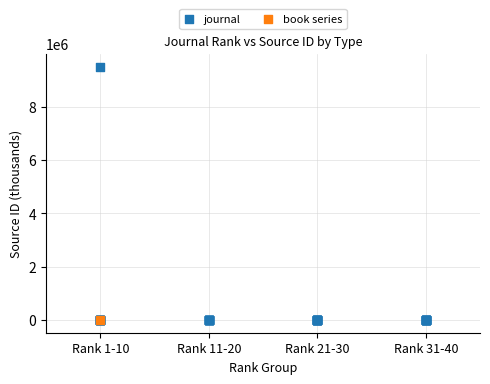

What are all the series names shown in the legend?

journal, book series